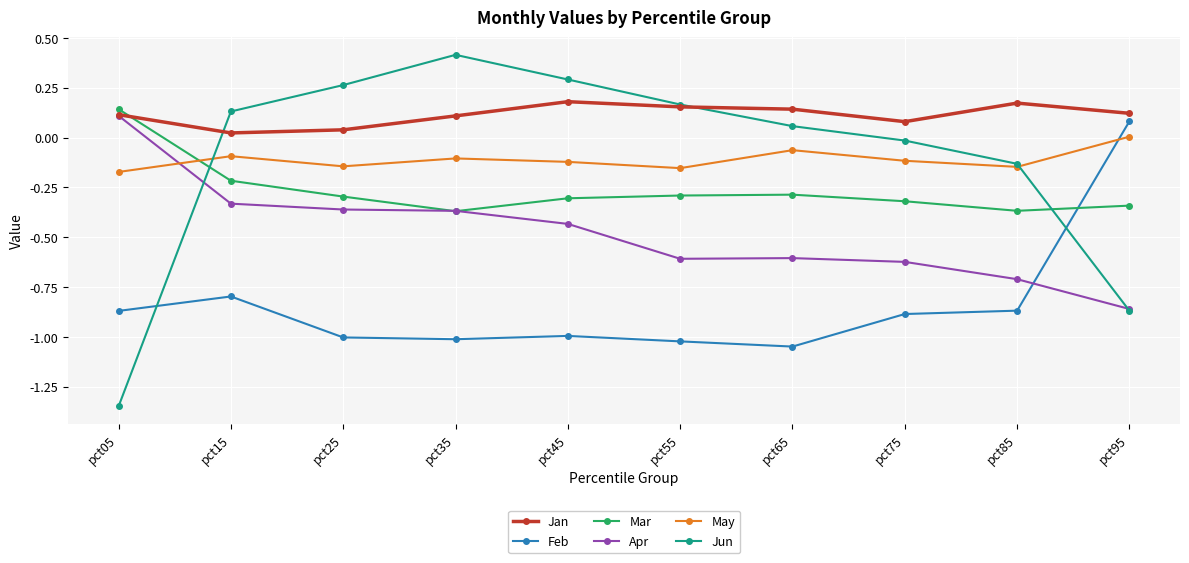

At which label does Apr first exceed 0?

pct05